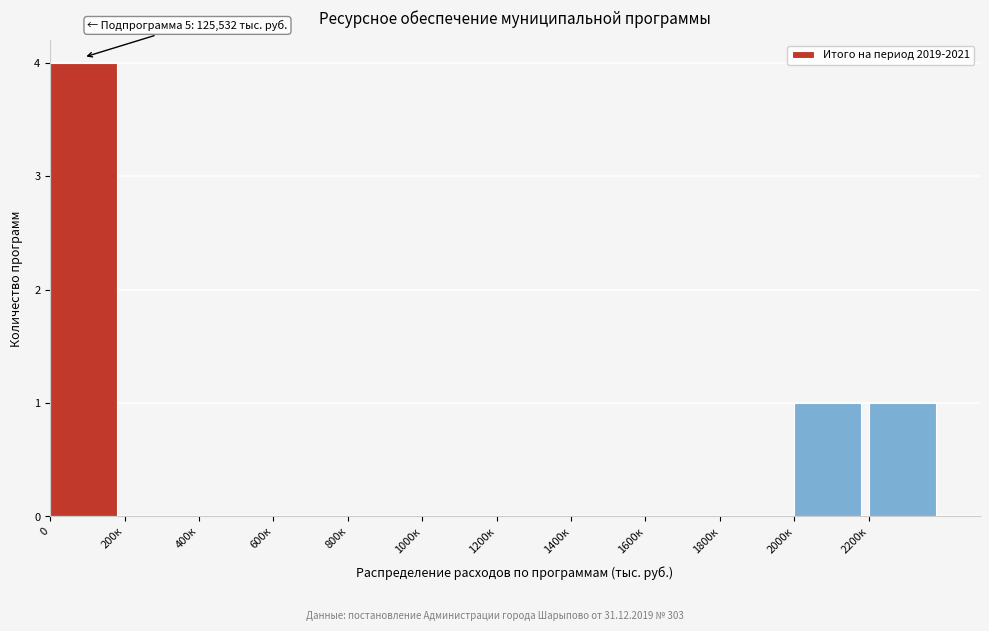

Reading left to right, transcribe all the data shown in this chart.

0=4	200к=0	400к=0	600к=0	800к=0	1000к=0	1200к=0	1400к=0	1600к=0	1800к=0	2000к=1	2200к=1